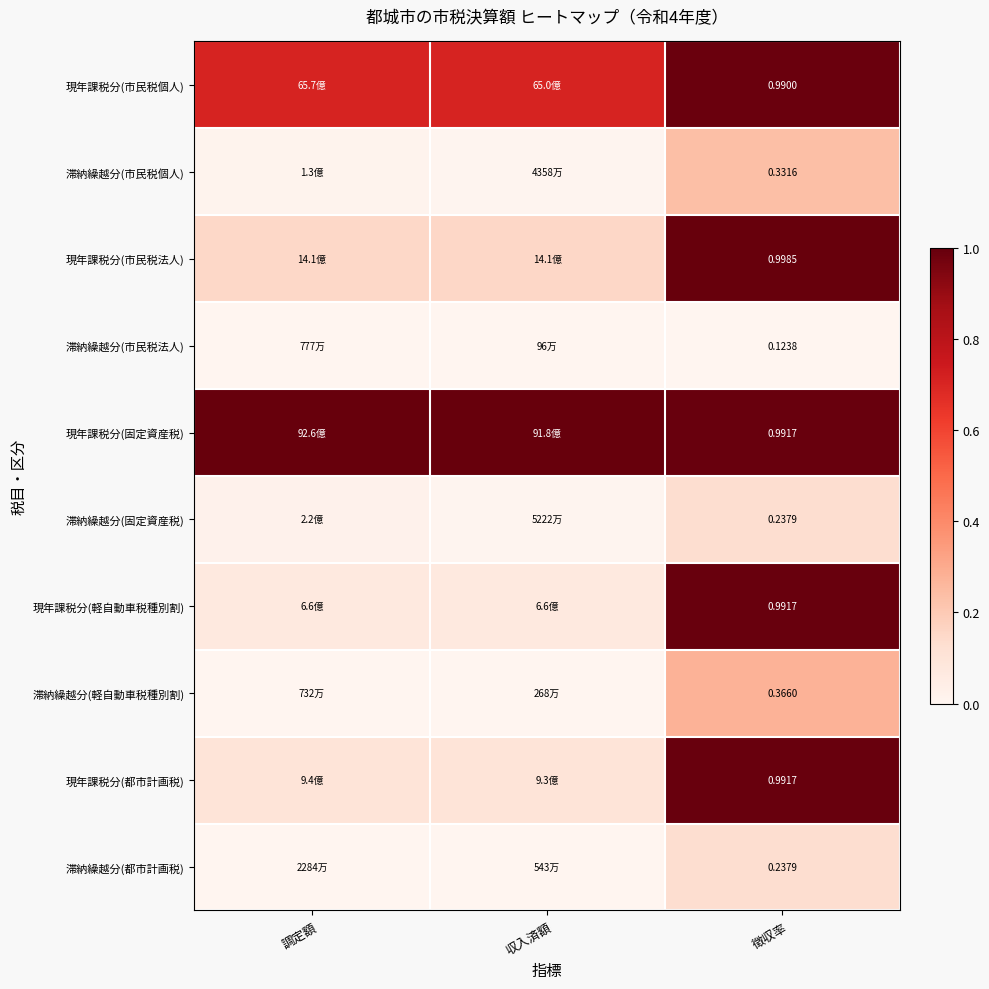

True or false: 現年課税分(軽自動車税種別割) has a value of 1.0 at 徴収率.

True